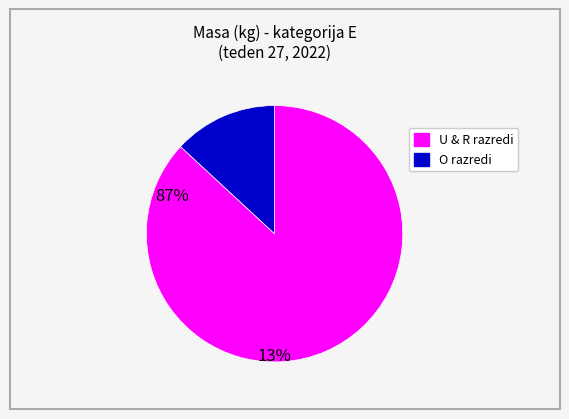

Is there any slice that represents more than half of the pie?

Yes